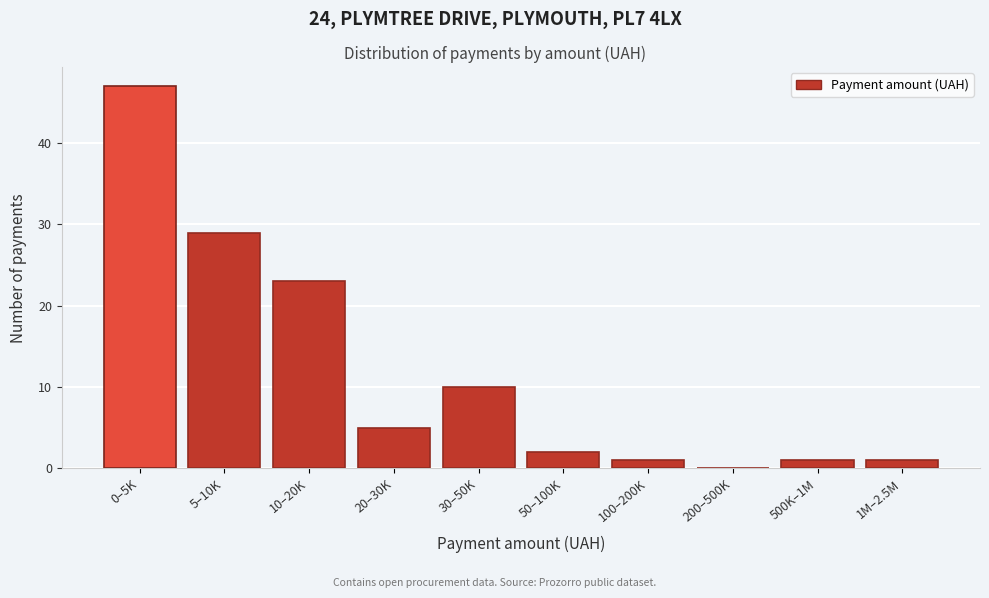

Reading left to right, list all the values displayed in this chart.

0–5K=47	5–10K=29	10–20K=23	20–30K=5	30–50K=10	50–100K=2	100–200K=1	200–500K=0	500K–1M=1	1M–2.5M=1